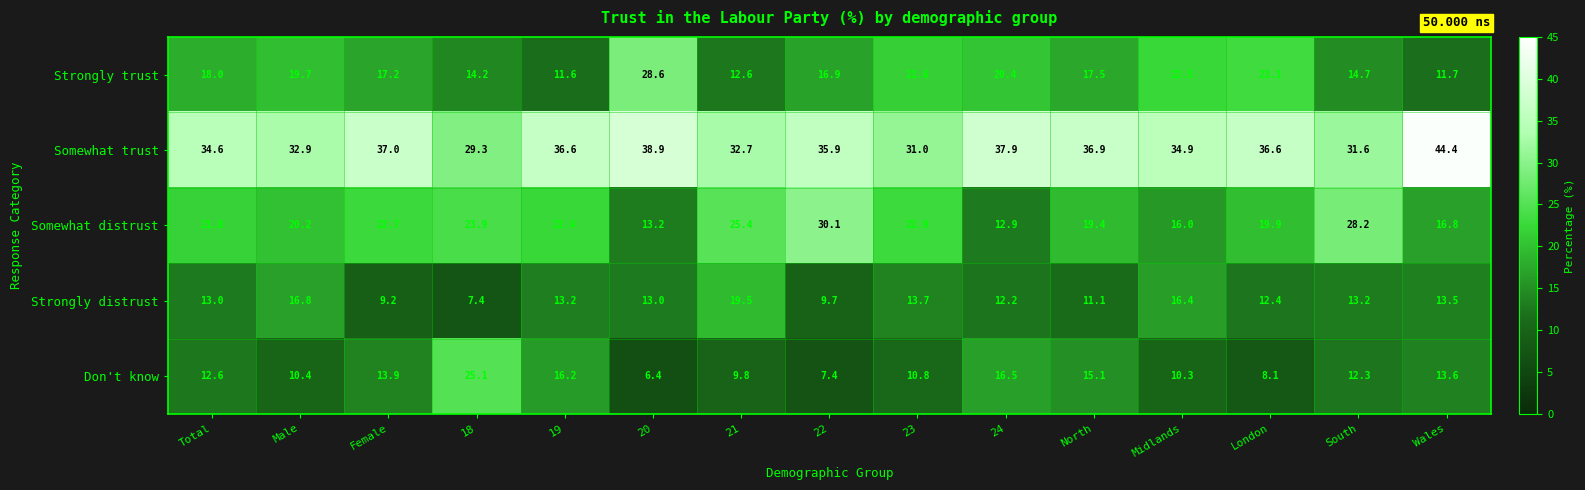

At how many categories does at least one series exceed 19?

15